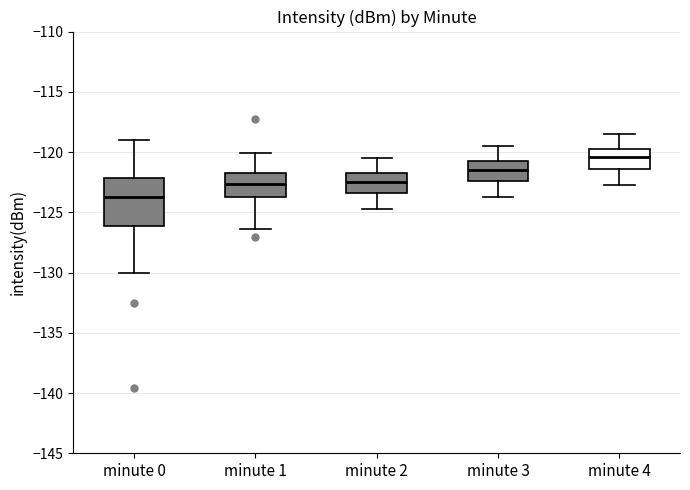

Which box is the tallest, from its lower edge to its upper edge?

minute 0